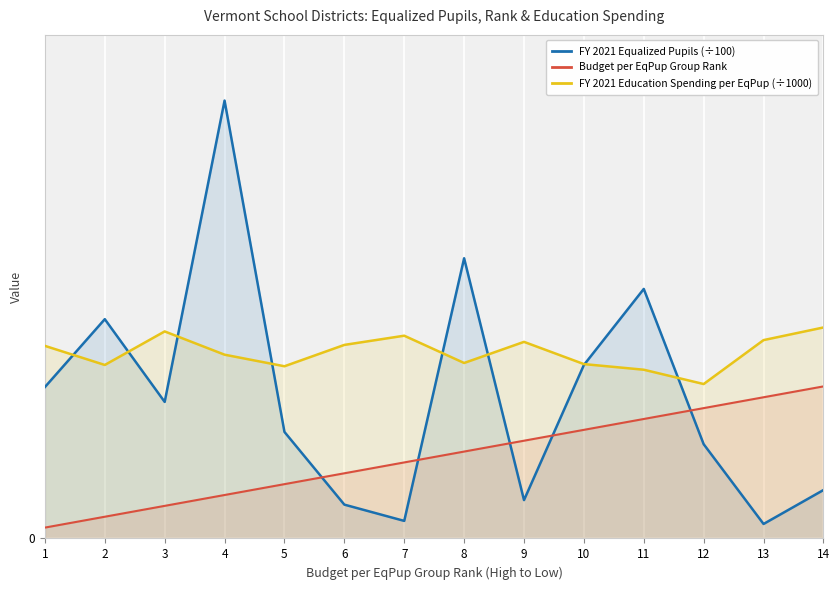

What is the value of the FY 2021 Education Spending per EqPup (÷1000) point at the 11th from the left?

15.5